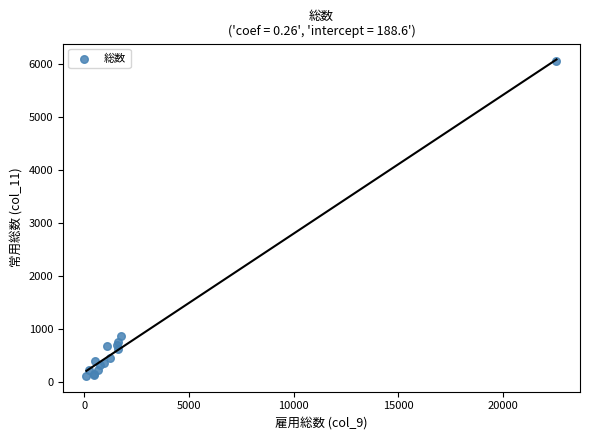

What Y value in the scatter plot is closest to 3090?

868